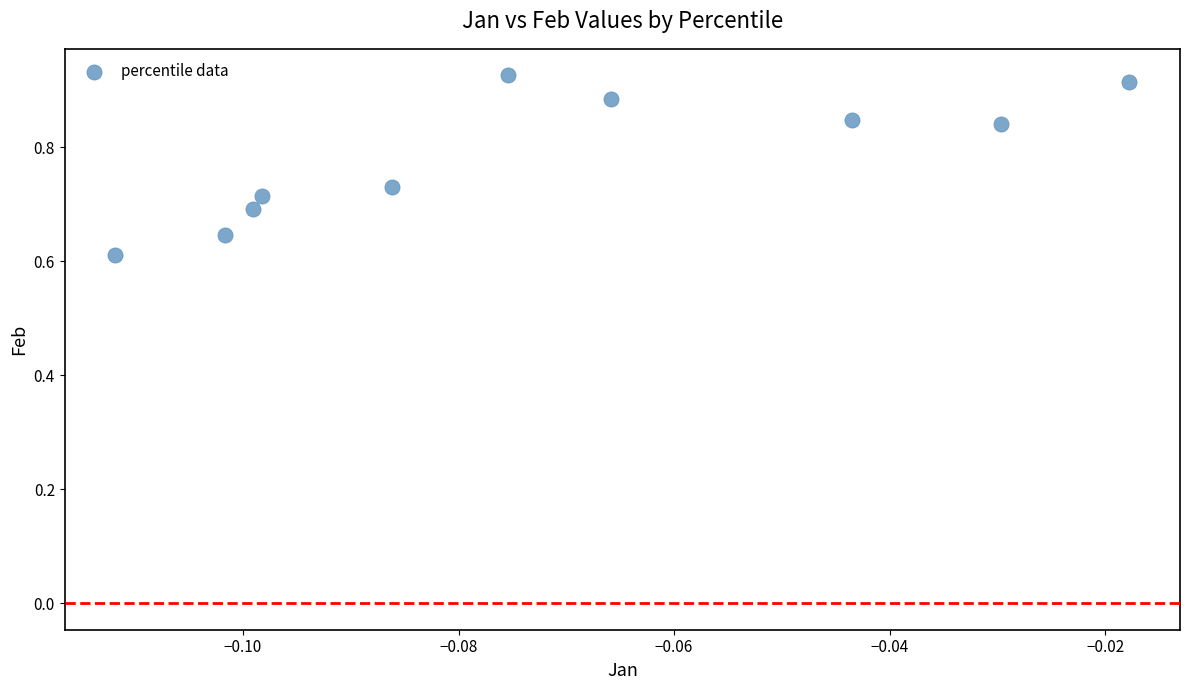

What is the range of Y values (max minus min)?

0.3